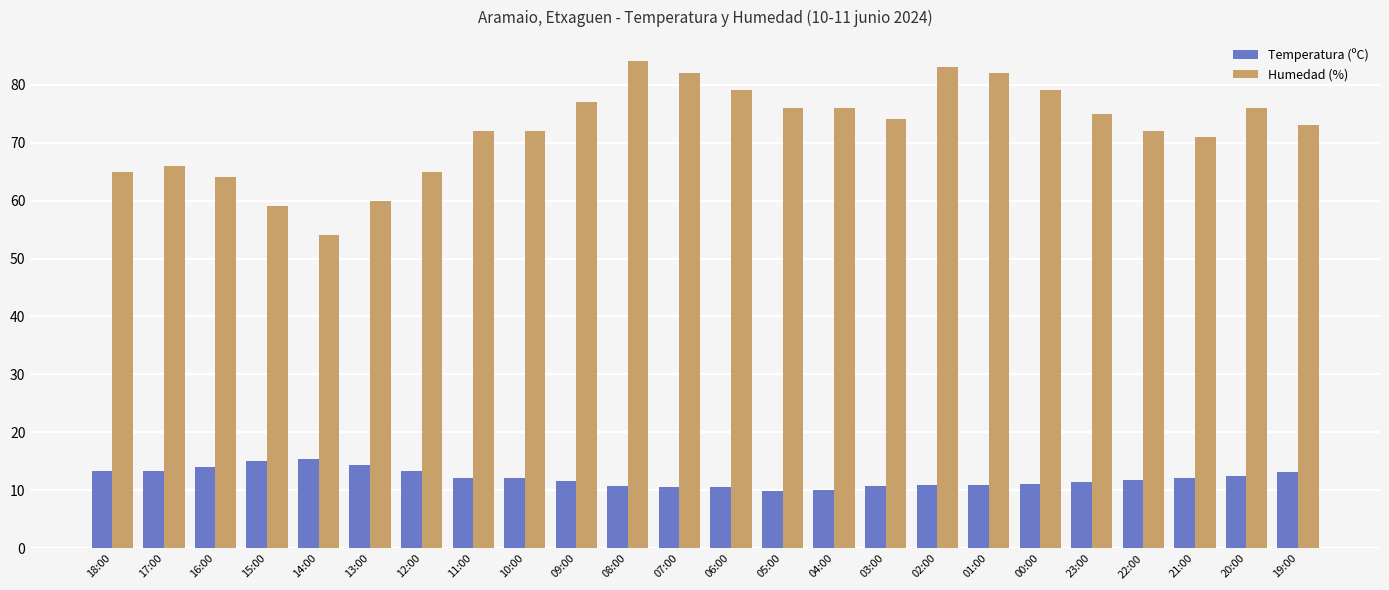

What is the label of the 13th bar from the left?

06:00